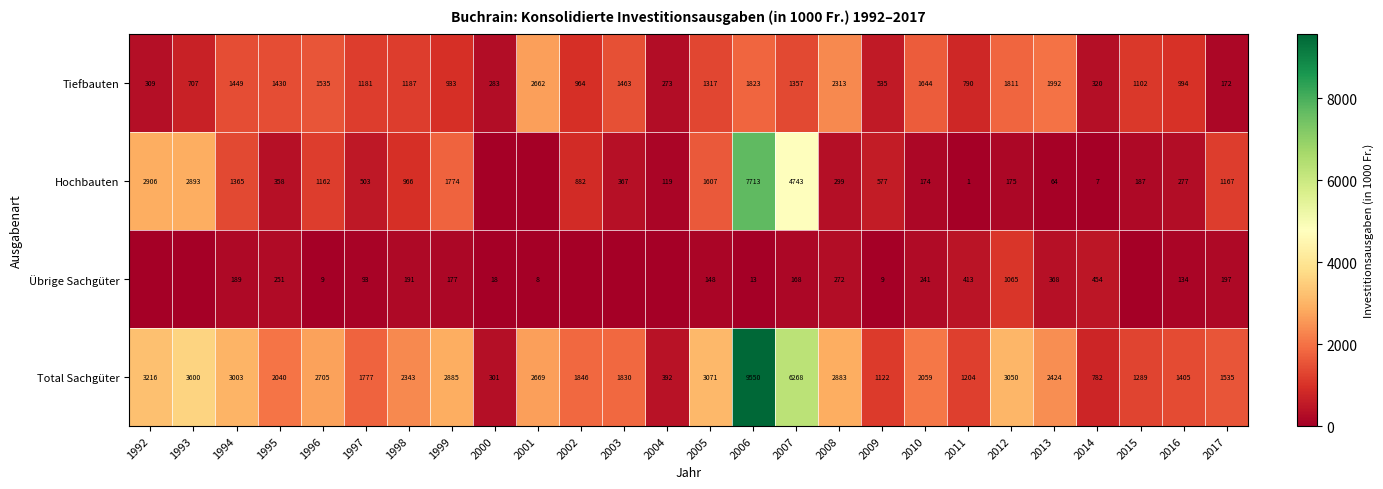

Is the value of Übrige Sachgüter at 2016 greater than the value of Hochbauten at 1998?

No